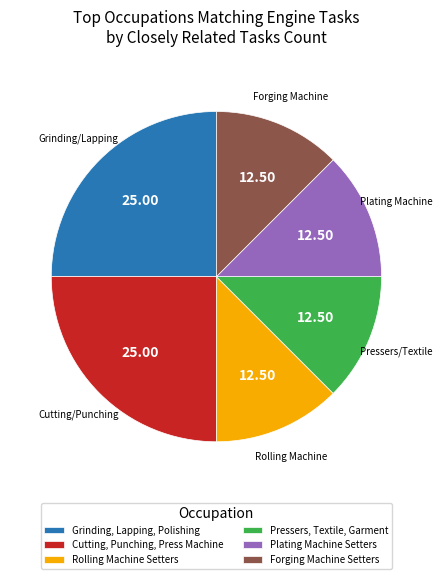

Is there any slice that represents more than half of the pie?

No